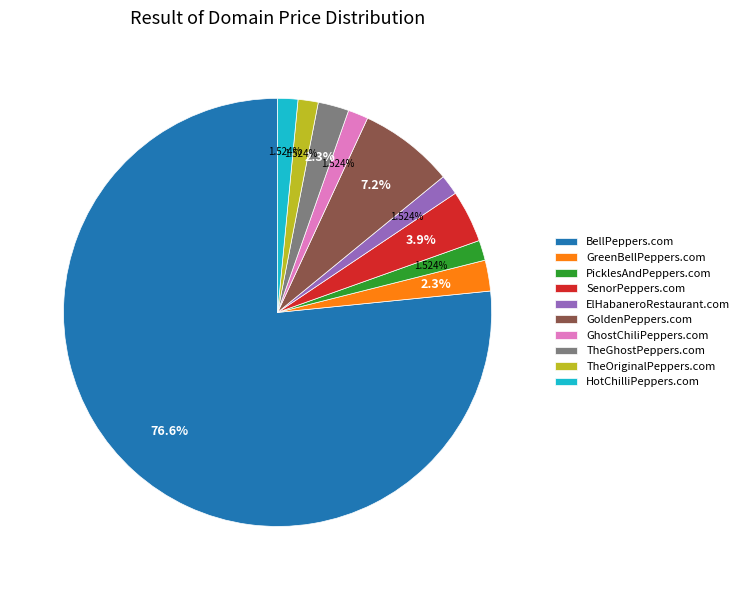

To the nearest percent, what is the difference between the SenorPeppers.com and GreenBellPeppers.com slice percentages?

2%